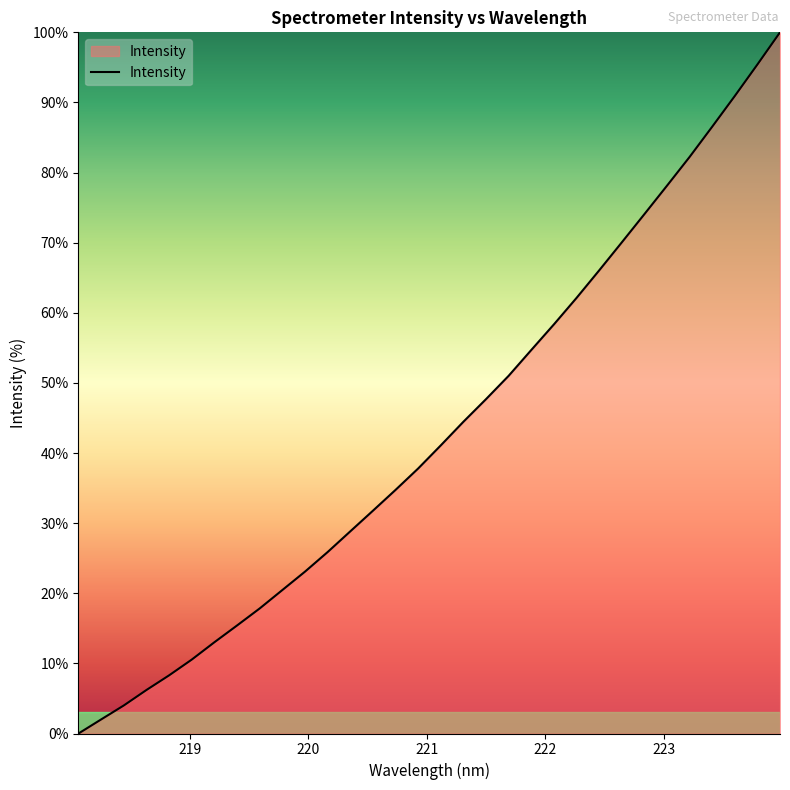

What is the difference between the maximum and minimum values?

100.0